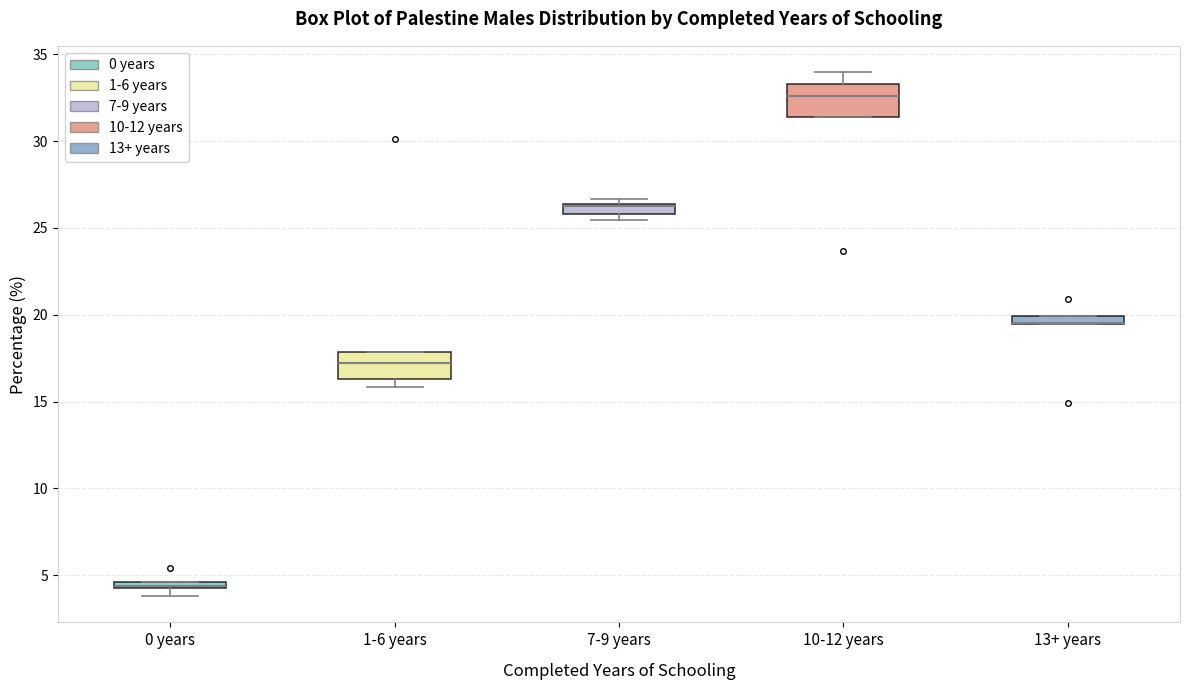

Where is the lower edge of the box for 0 years on the y-axis? The values are not printed on the chart, so give them approximately, as read against the axis.

4.0